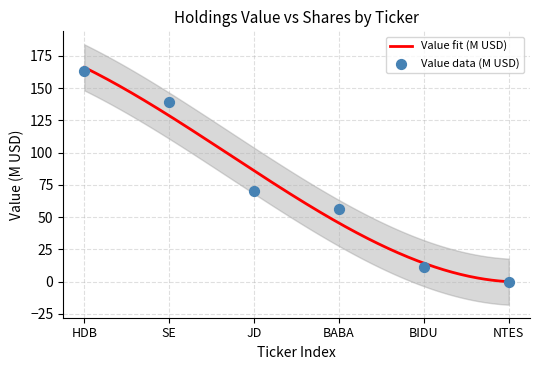

What is the change in value from JD to NTES?

-70.3